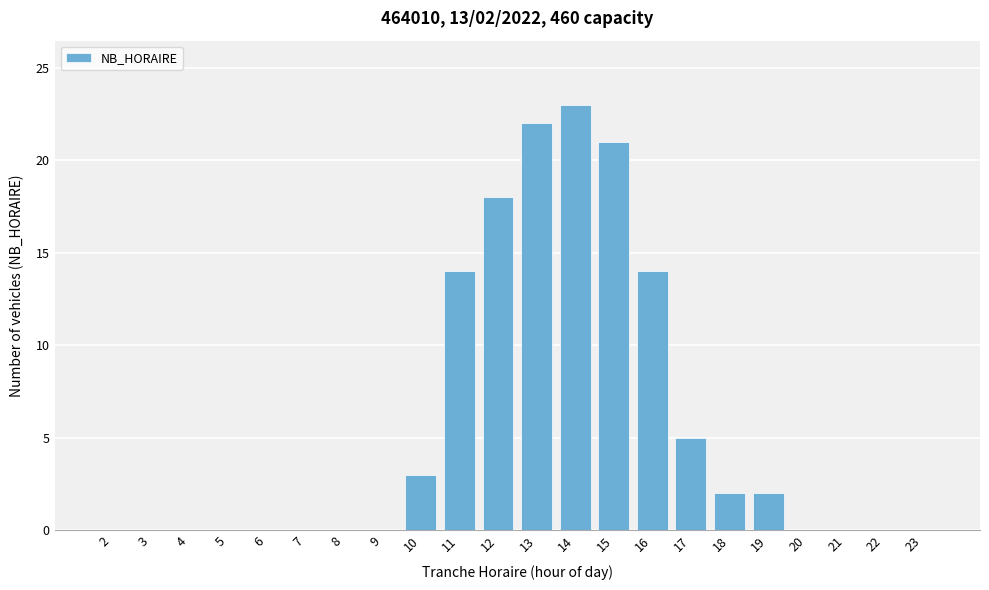

Reading right to left, extract all data points from this chart.

23=0	22=0	21=0	20=0	19=2	18=2	17=5	16=14	15=21	14=23	13=22	12=18	11=14	10=3	9=0	8=0	7=0	6=0	5=0	4=0	3=0	2=0